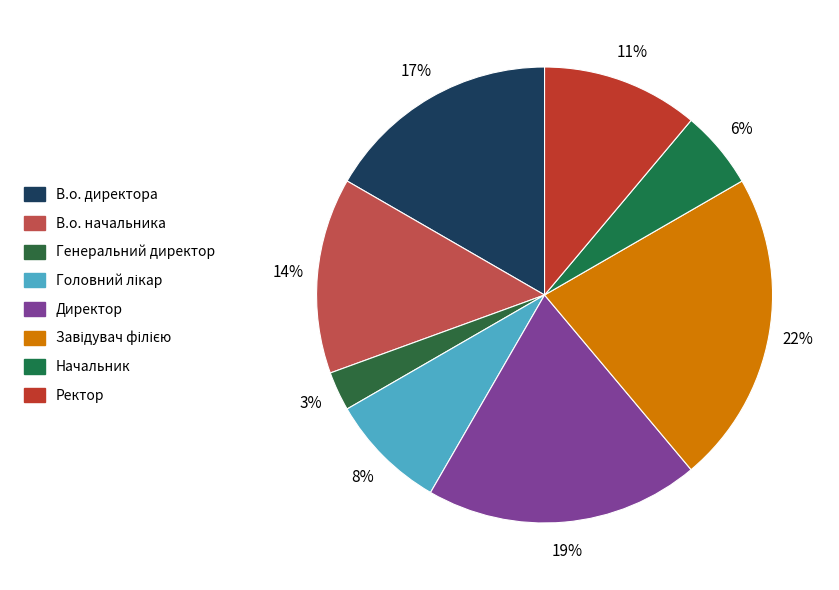

True or false: Директор accounts for 14% of the total.

False